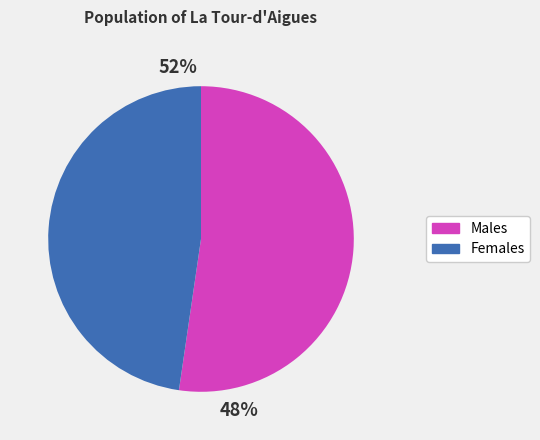

The 1 slice represents 18% of the pie. True or false?

False